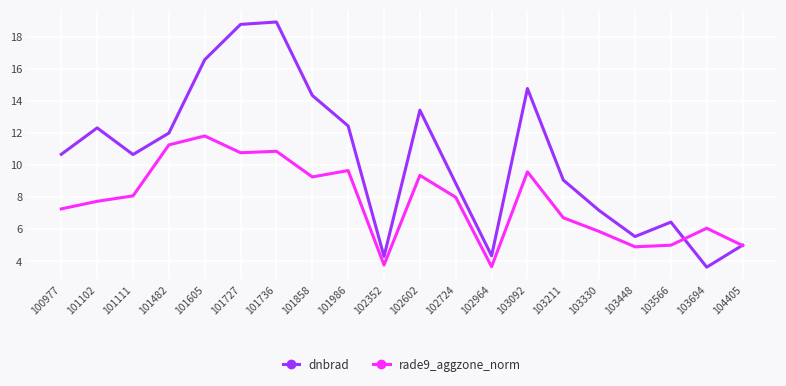

Which series has the largest total across all categories?

dnbrad